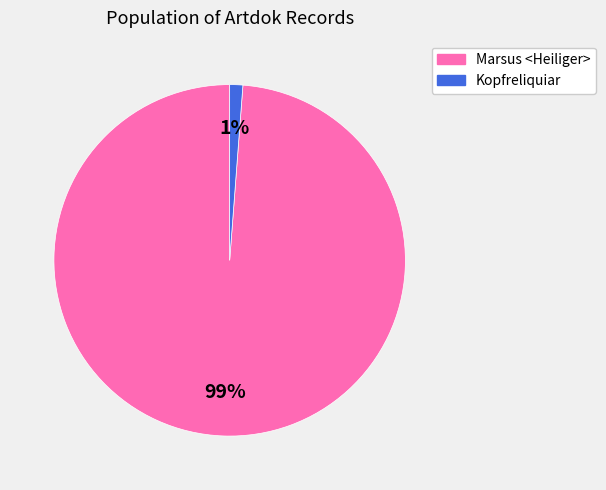

Combined, do Kopfreliquiar and Marsus <Heiliger> account for over 50%?

Yes